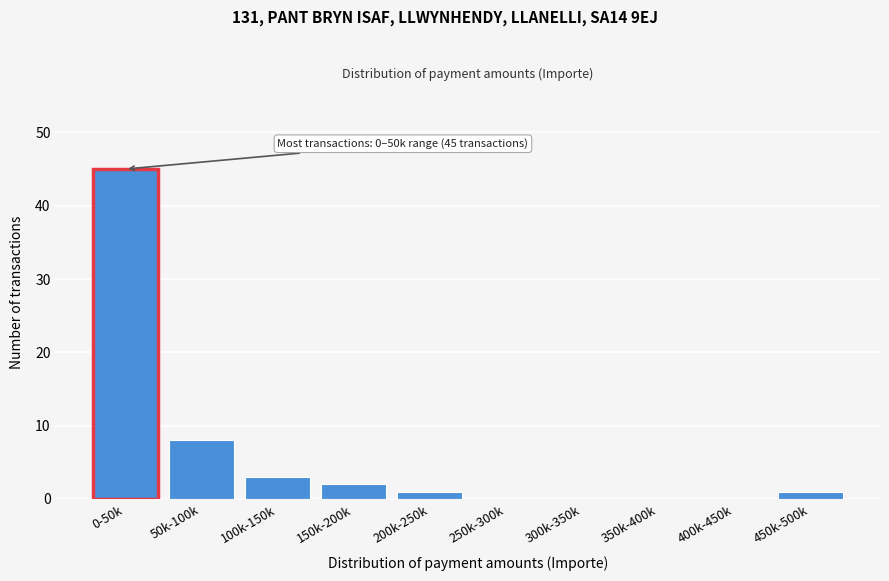

Reading right to left, extract all data points from this chart.

450k-500k=1	400k-450k=0	350k-400k=0	300k-350k=0	250k-300k=0	200k-250k=1	150k-200k=2	100k-150k=3	50k-100k=8	0-50k=45